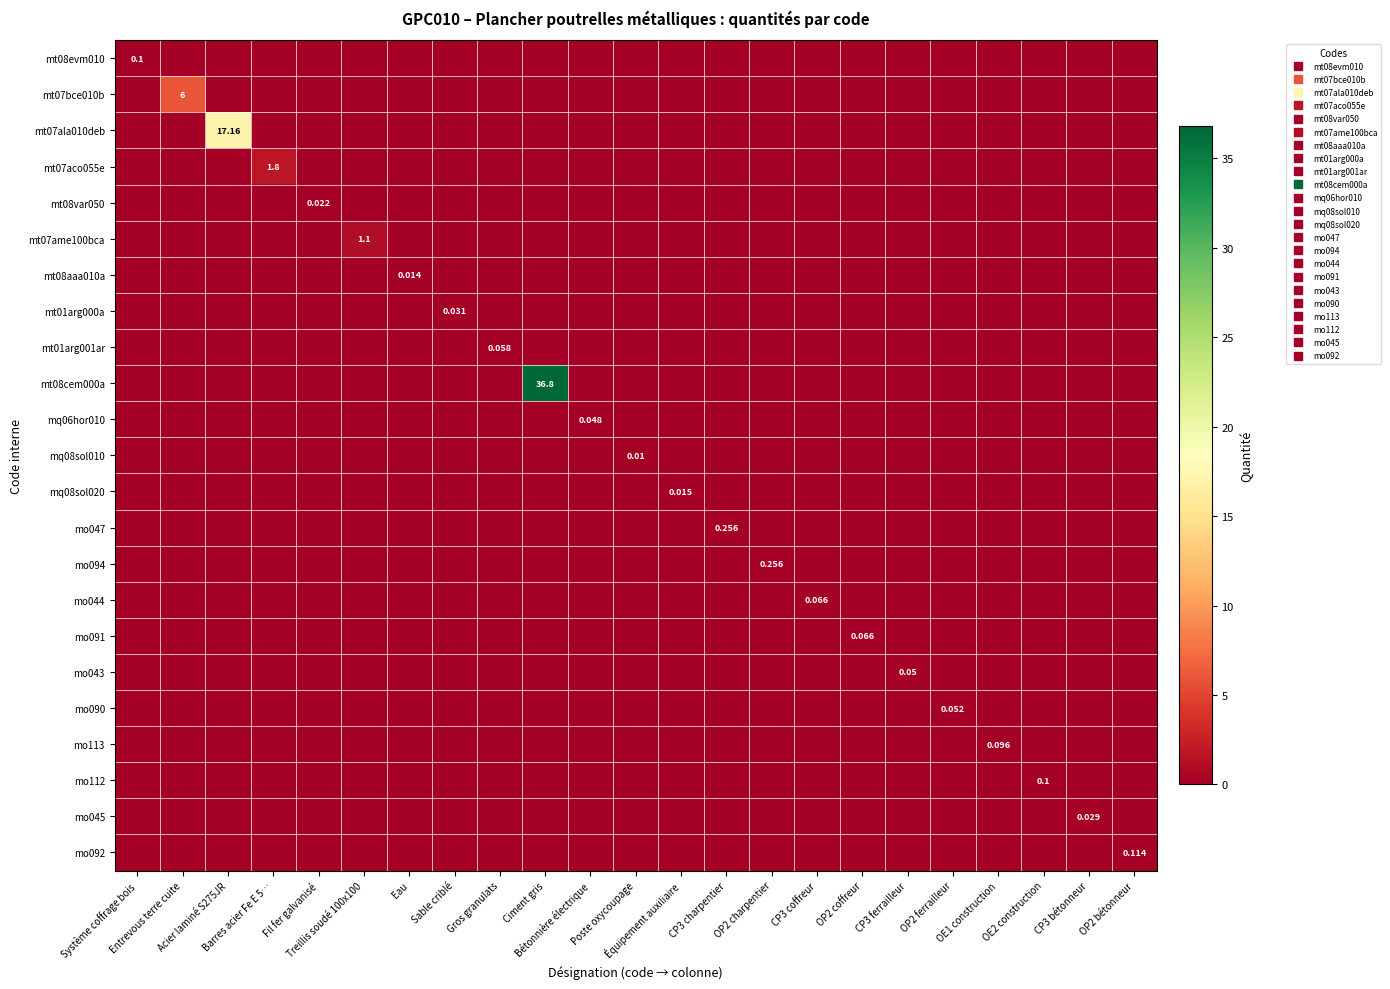

True or false: mt08cem000a has a value of 0.0 at OP2 coffreur.

True